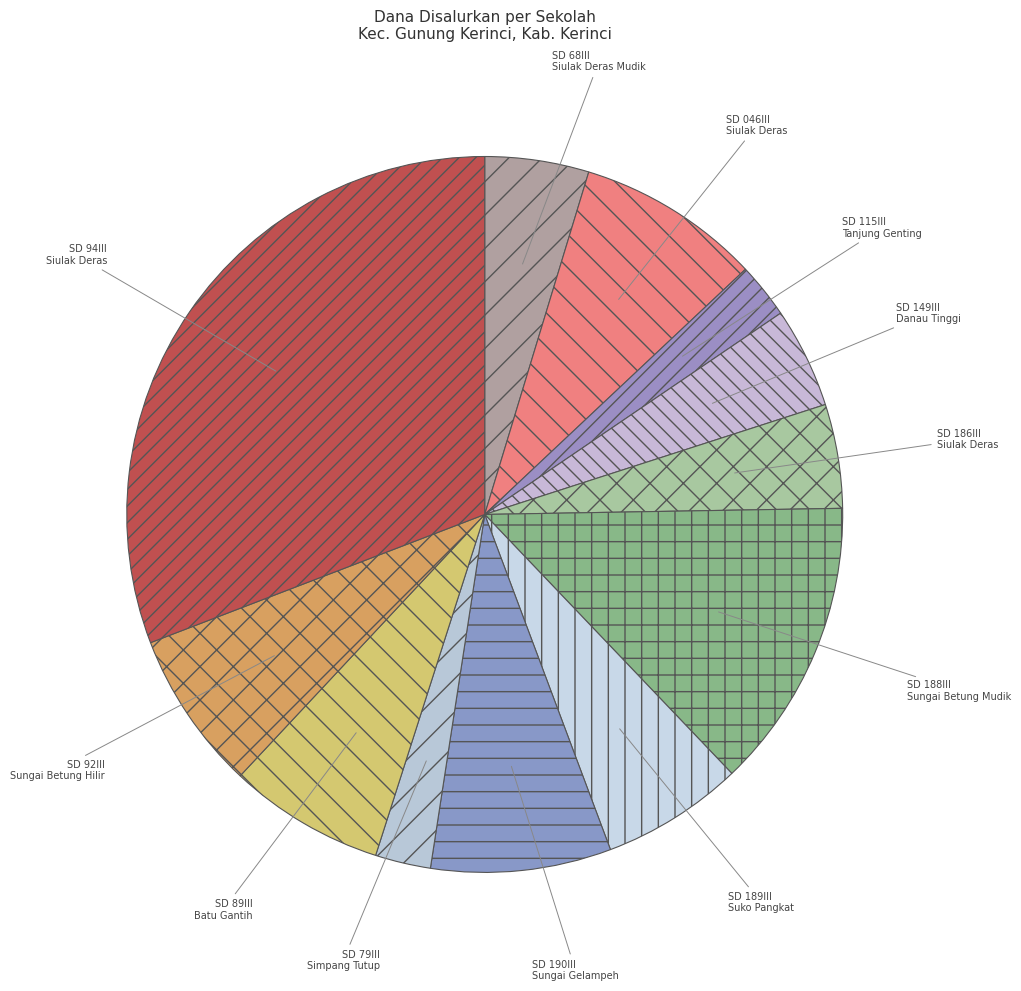

How many segments does this pie chart have?

12